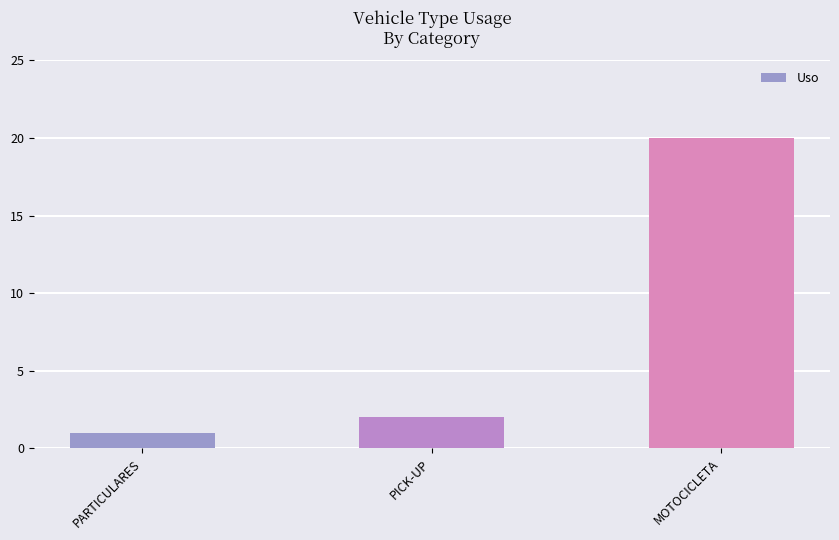

Between PICK-UP and MOTOCICLETA, which is larger?

MOTOCICLETA